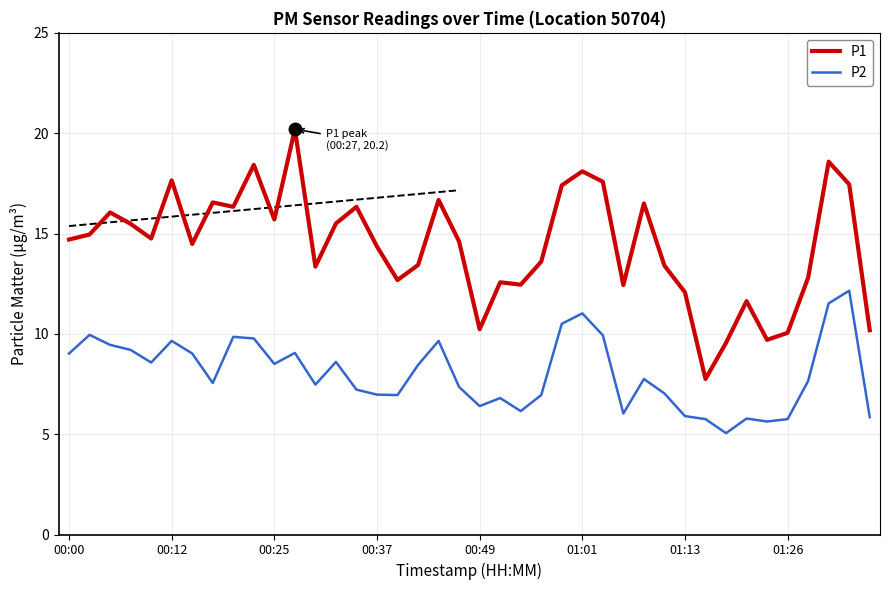

In P2, how many points are higher than both neighbors (excluding endpoints)?

11